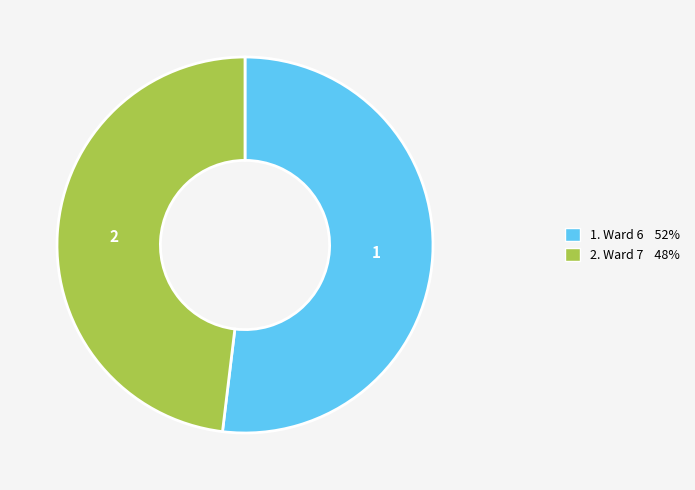

Is there a majority slice in this chart?

Yes